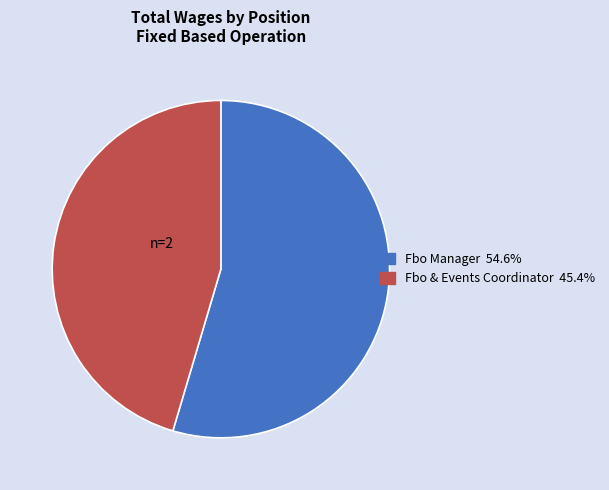

What is the majority slice?

Fbo Manager